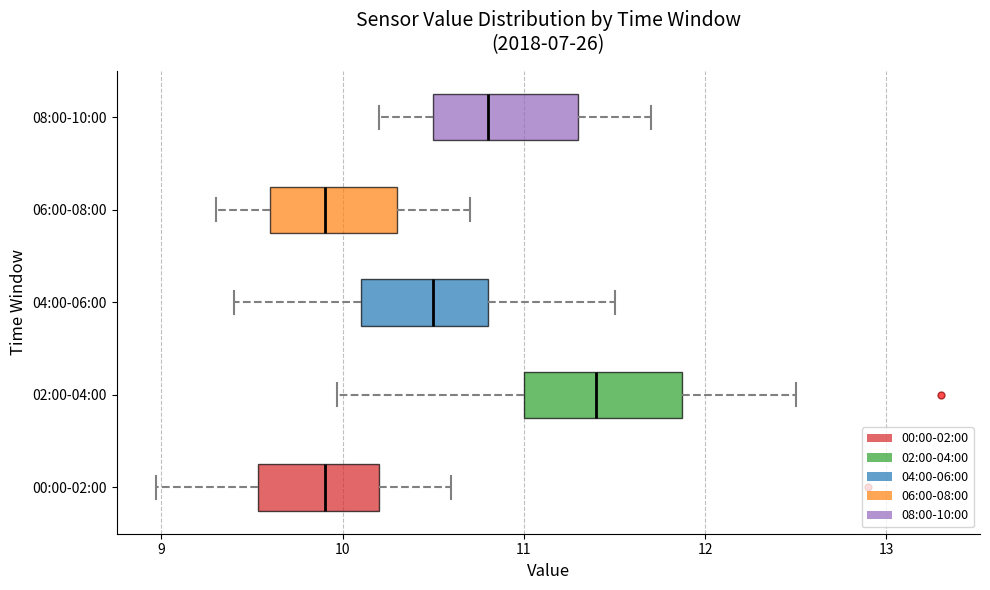

Where does the left whisker of the box for 06:00-08:00 end on the x-axis? The values are not printed on the chart, so give them approximately, as read against the axis.

9.3